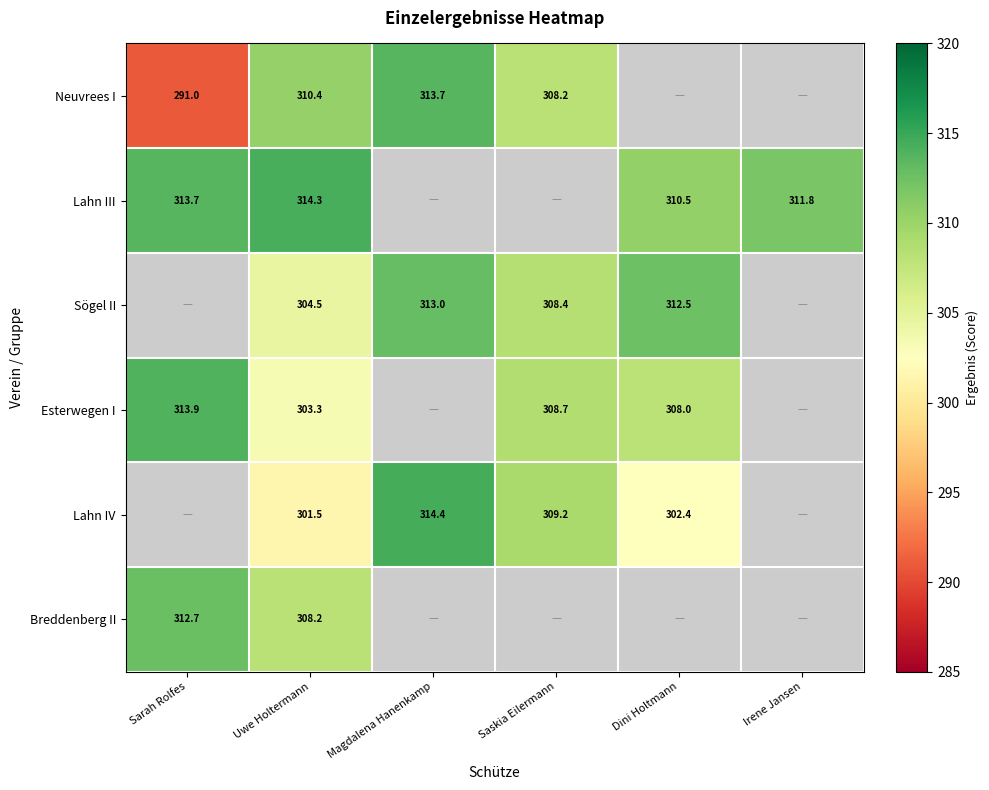

Is the value of Lahn III at Uwe Holtermann greater than the value of Esterwegen I at Sarah Rolfes?

Yes